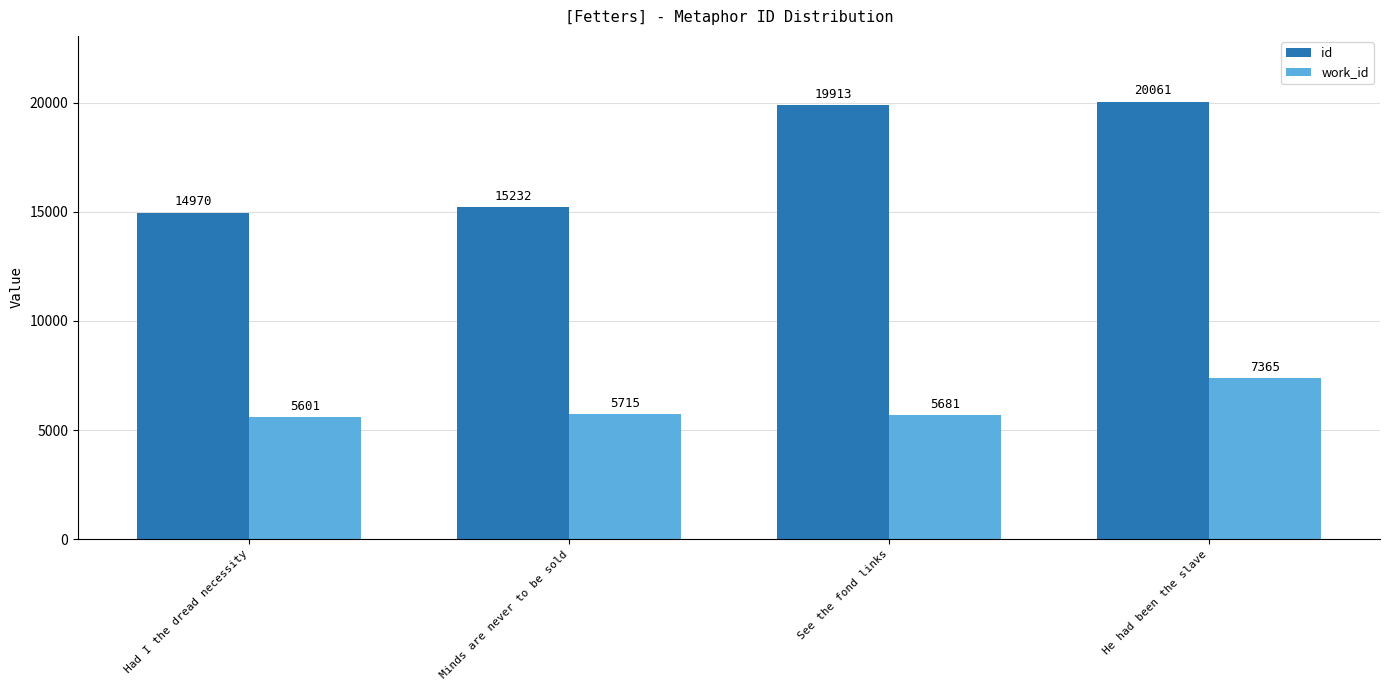

What is the approximate value of work_id at Had I the dread necessity?

5601